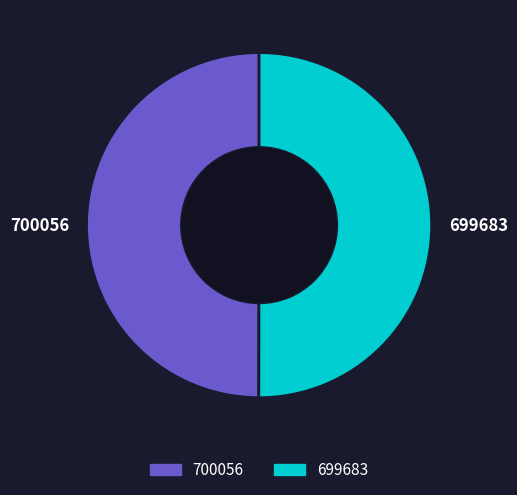

The 700056 slice represents 44% of the pie. True or false?

False